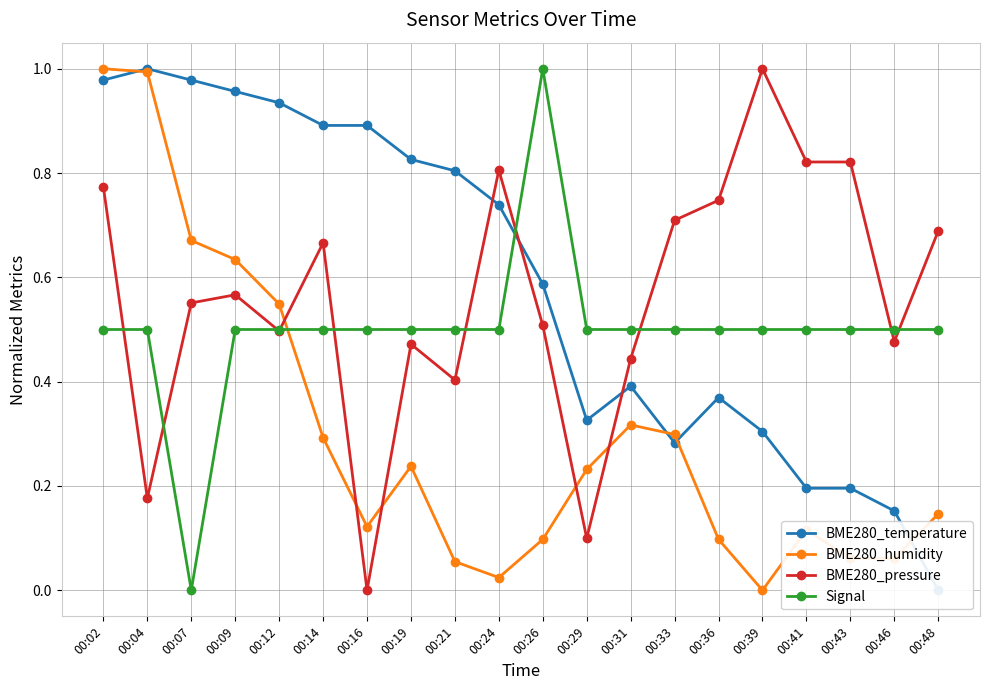

How many interior local valleys does the BME280_pressure series have?

6